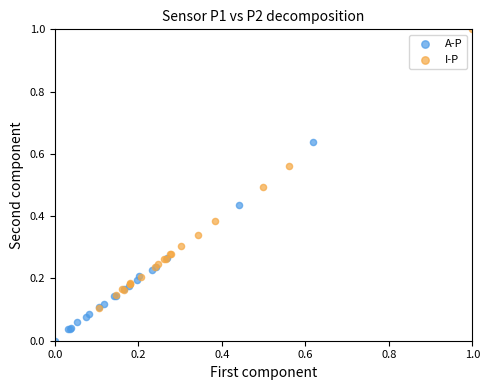

Which series reaches the minimum Y coordinate?

A-P